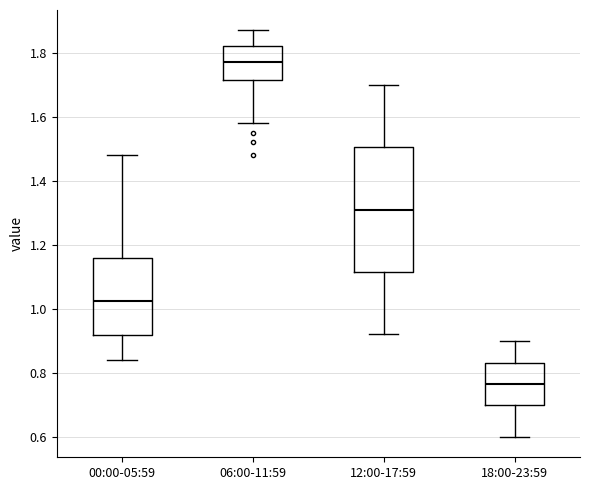

Reading left to right, transcribe this box plot: for each box, give where its median line is, the range the box spans, and where its two whiskers end, as read against the y-axis. The values are not printed on the chart, so give them approximately, as read against the axis.

00:00-05:59: median 1.02, box 0.92 to 1.16, whiskers 0.84 to 1.48
06:00-11:59: median 1.78, box 1.72 to 1.82, whiskers 1.58 to 1.88
12:00-17:59: median 1.32, box 1.12 to 1.50, whiskers 0.92 to 1.70
18:00-23:59: median 0.76, box 0.70 to 0.84, whiskers 0.60 to 0.90